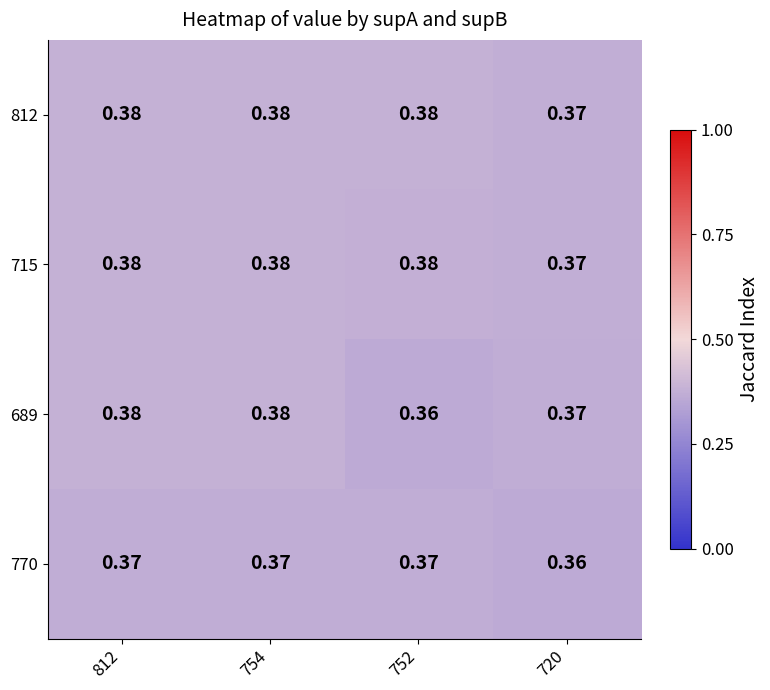

List the series in order of their peak value, highest first.

812, 715, 689, 770